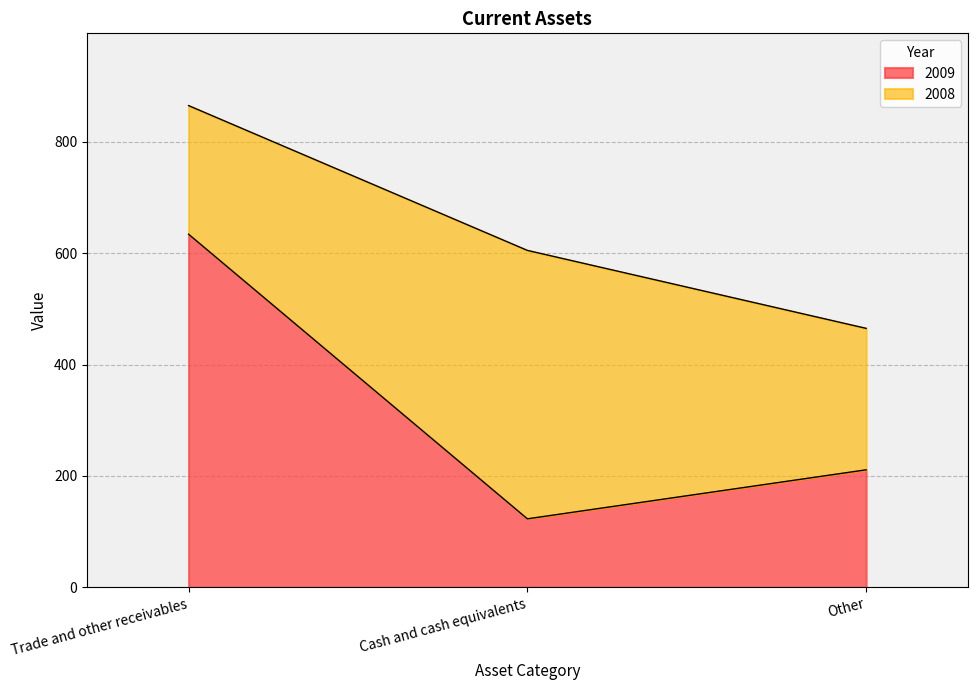

Rank the categories by value from highest to lowest.

Trade and other receivables, Other, Cash and cash equivalents